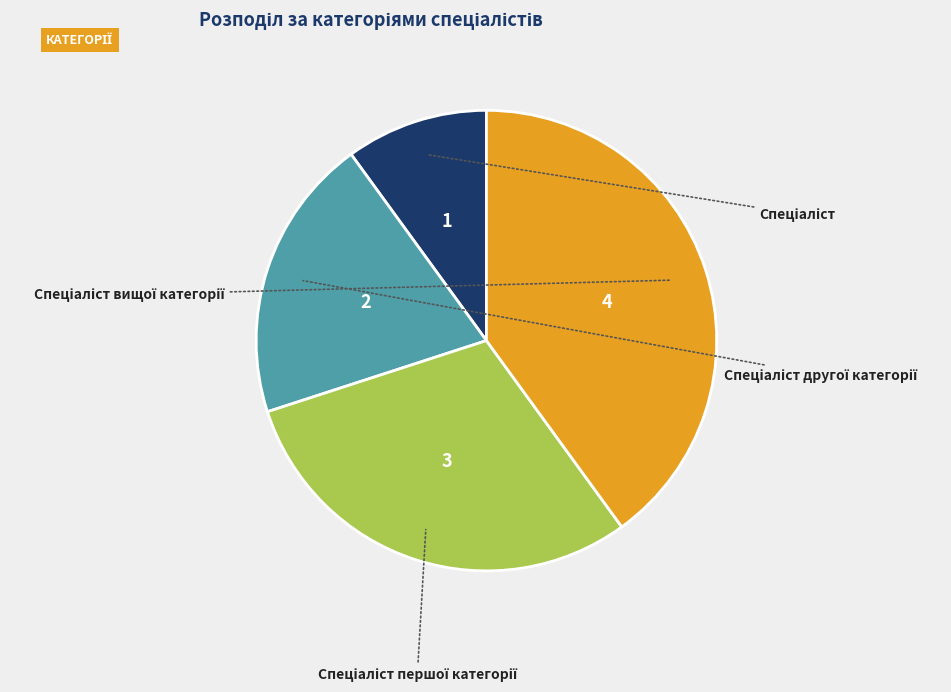

How many segments does this pie chart have?

4